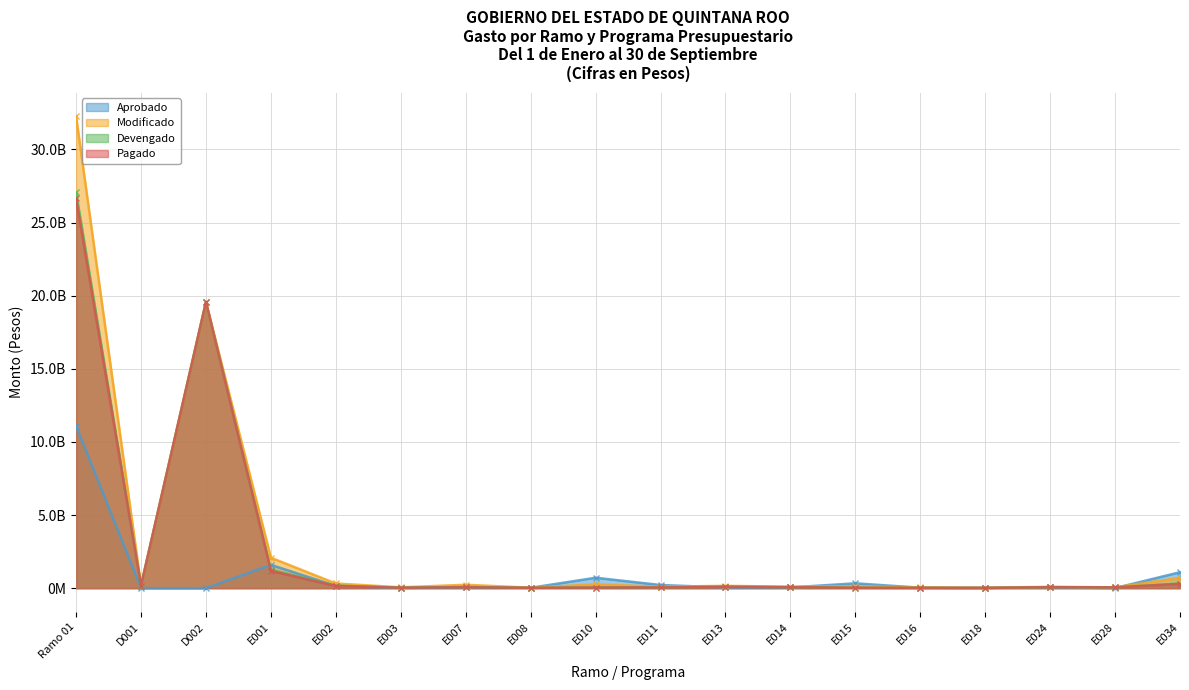

How many interior local valleys does the Modificado series have?

7